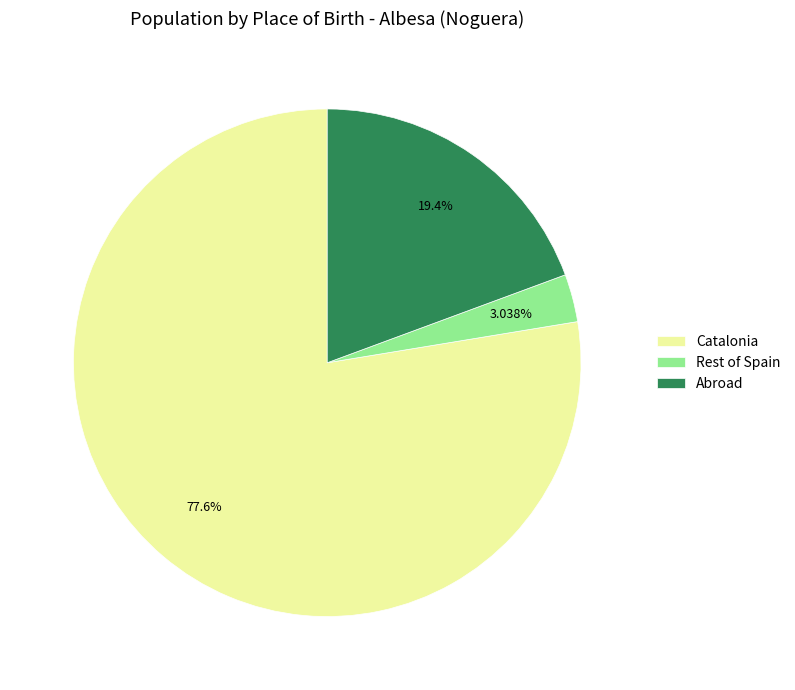

Combined, do Catalonia and Rest of Spain account for over 50%?

Yes